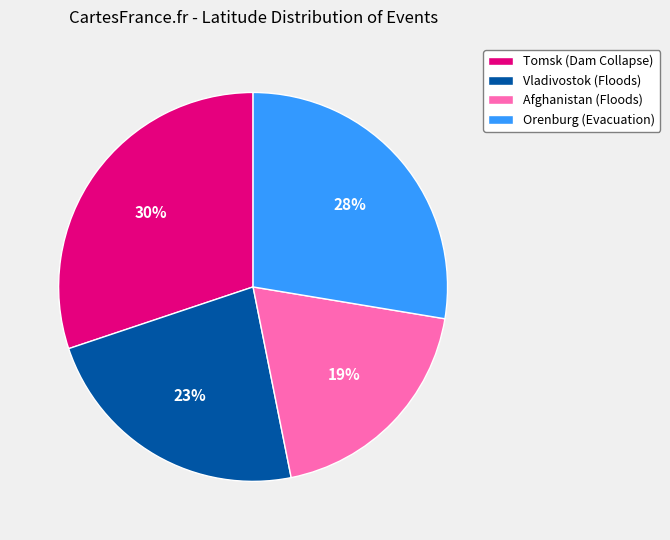

To the nearest percent, what is the combined percentage of Afghanistan (Floods) and Orenburg (Evacuation)?

47%